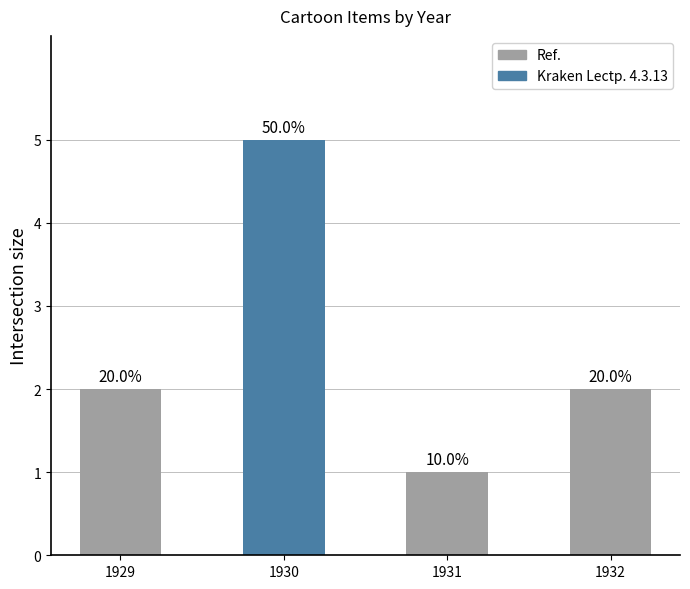

Are the bars horizontal?

No